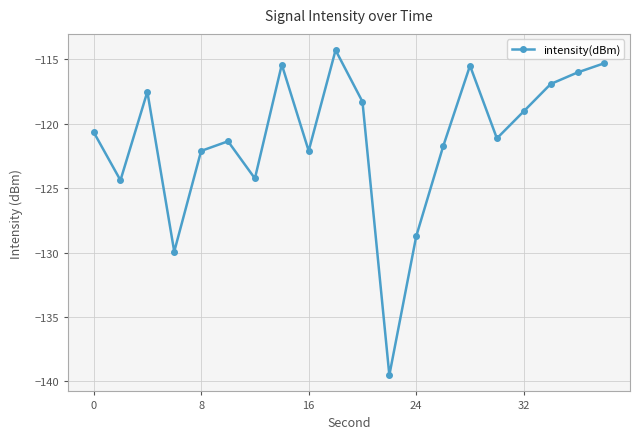

Count the number of values greater than -120.

9